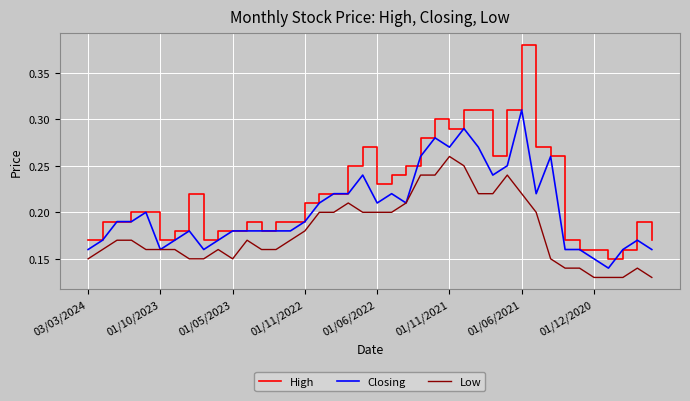

True or false: Low and High intersect in this chart.

False